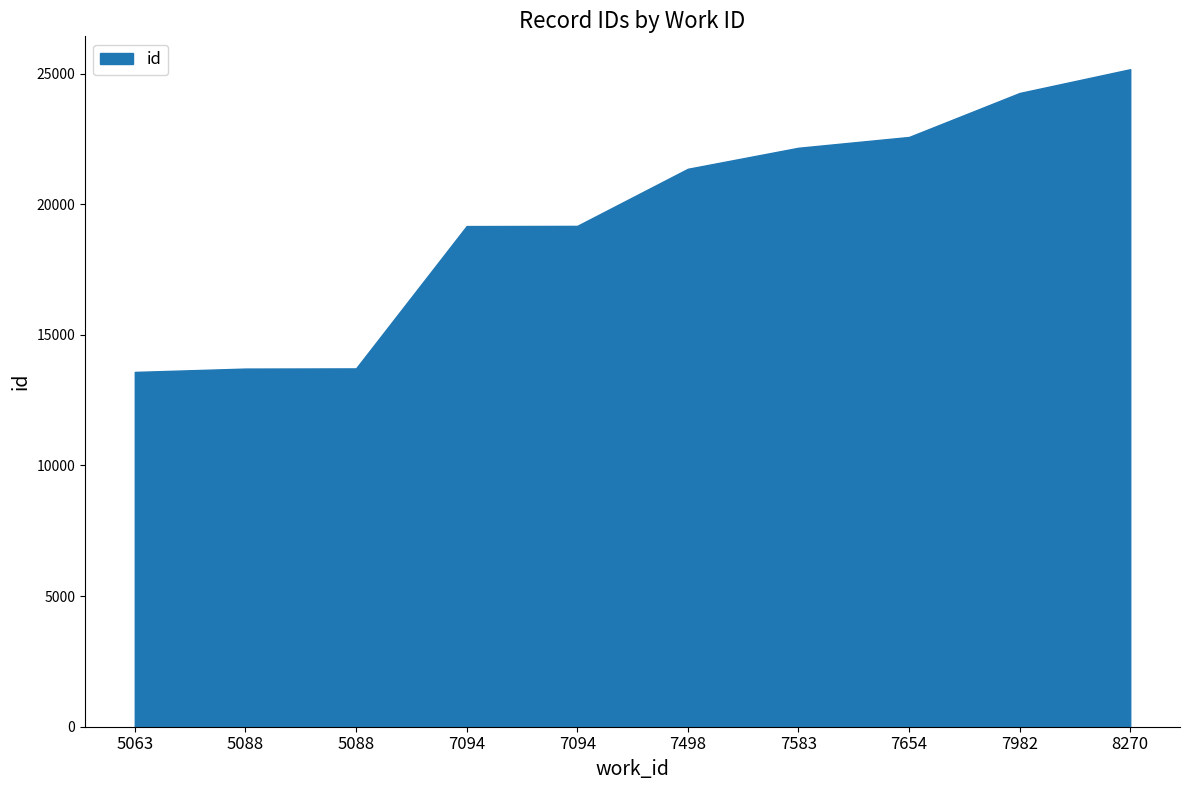

How many lines are shown in the chart?

1